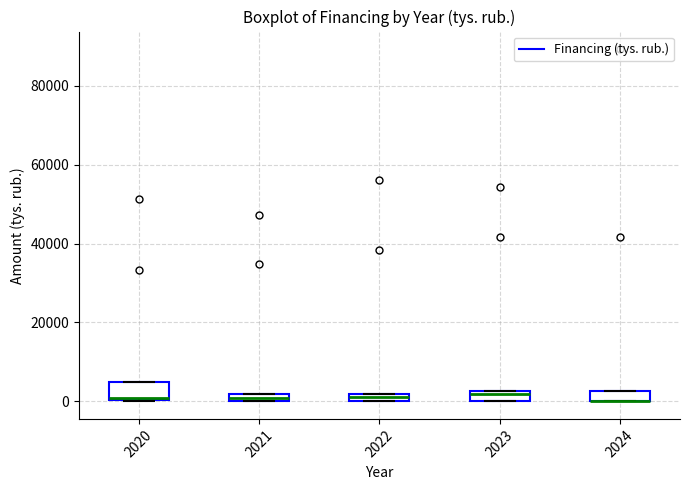

Where is the upper edge of the box at x = 2024 on the y-axis? The values are not printed on the chart, so give them approximately, as read against the axis.

2000